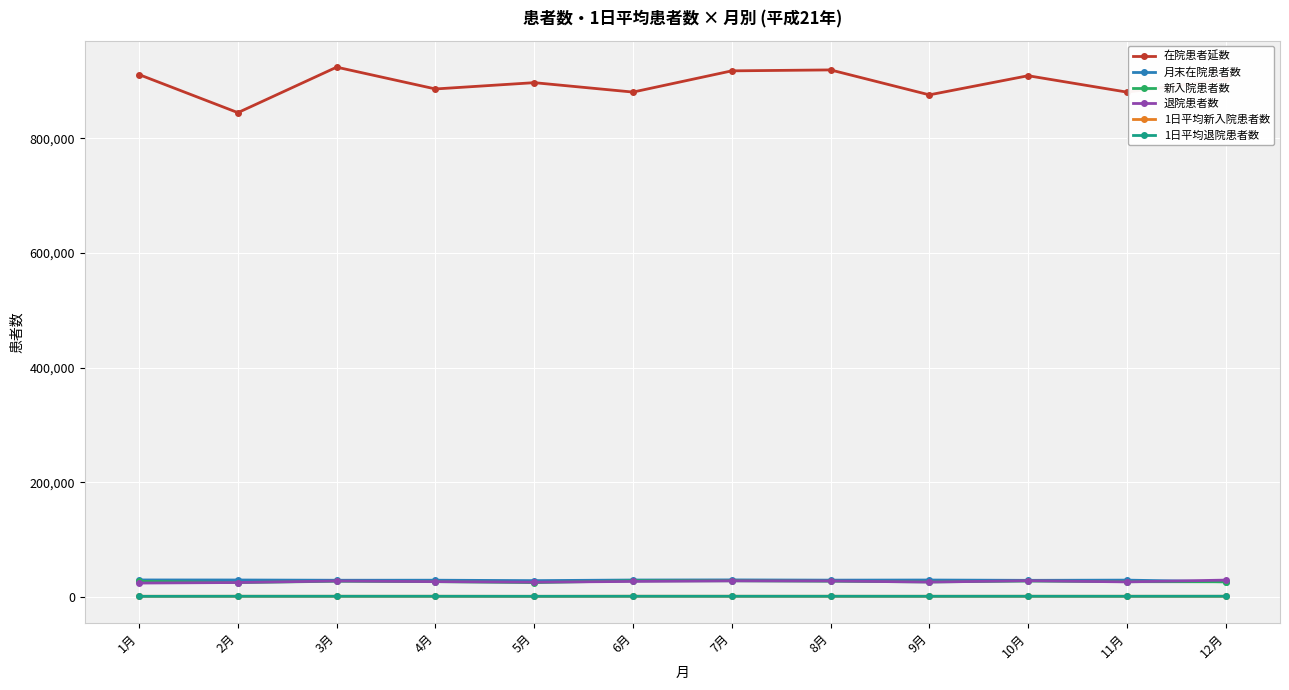

What is the sum of all 月末在院患者数 values?

345357.0